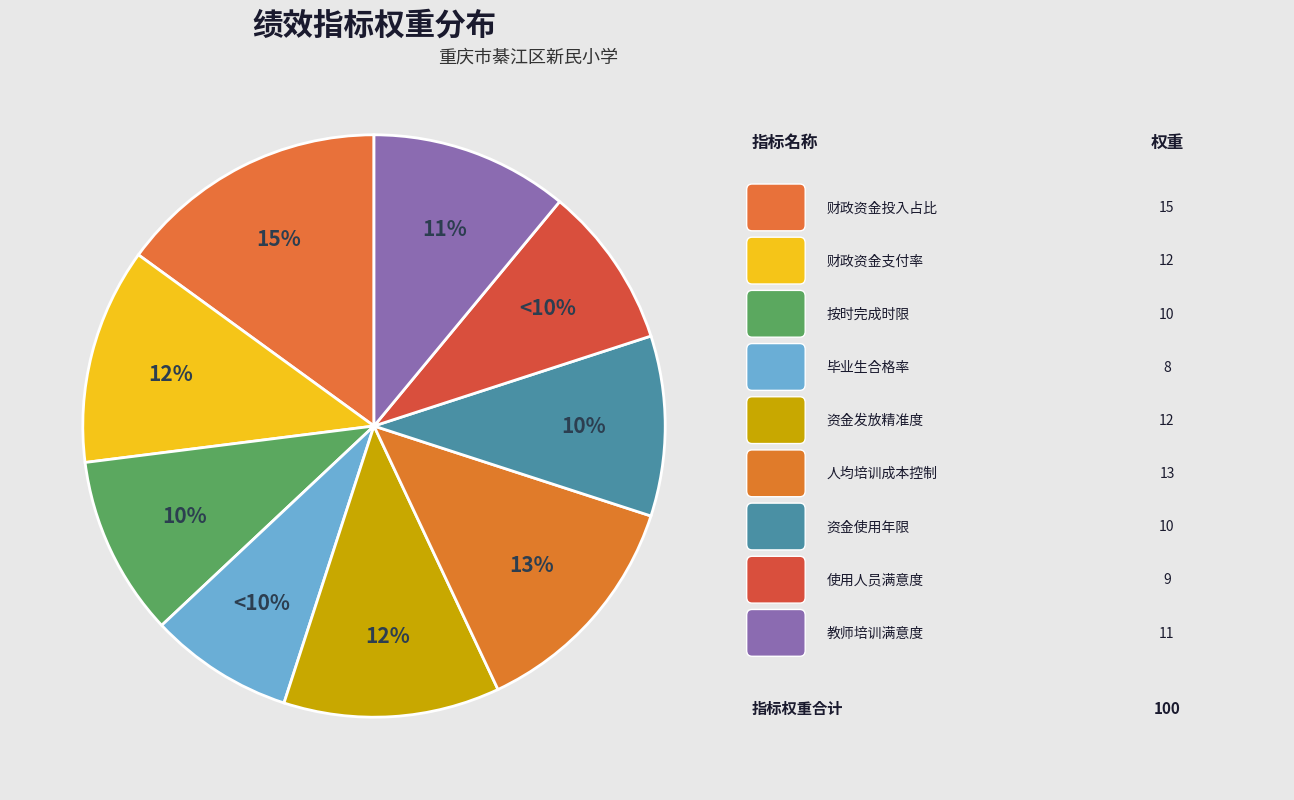

How many segments does this pie chart have?

9